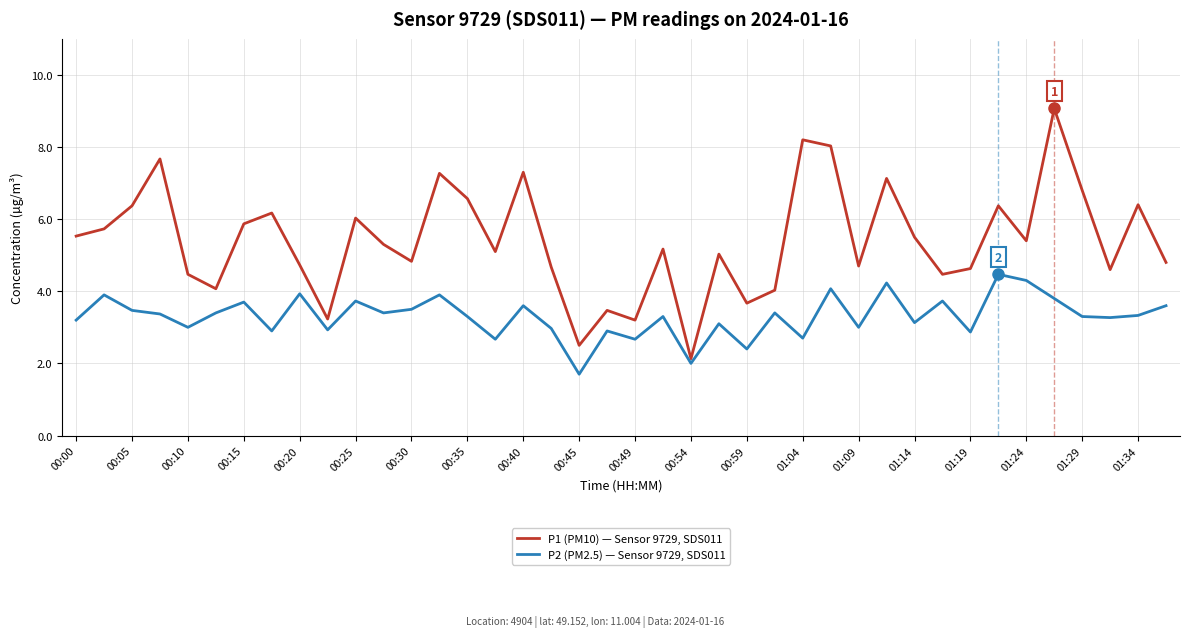

What are all the series names shown in the legend?

P1 (PM10) — Sensor 9729, SDS011, P2 (PM2.5) — Sensor 9729, SDS011